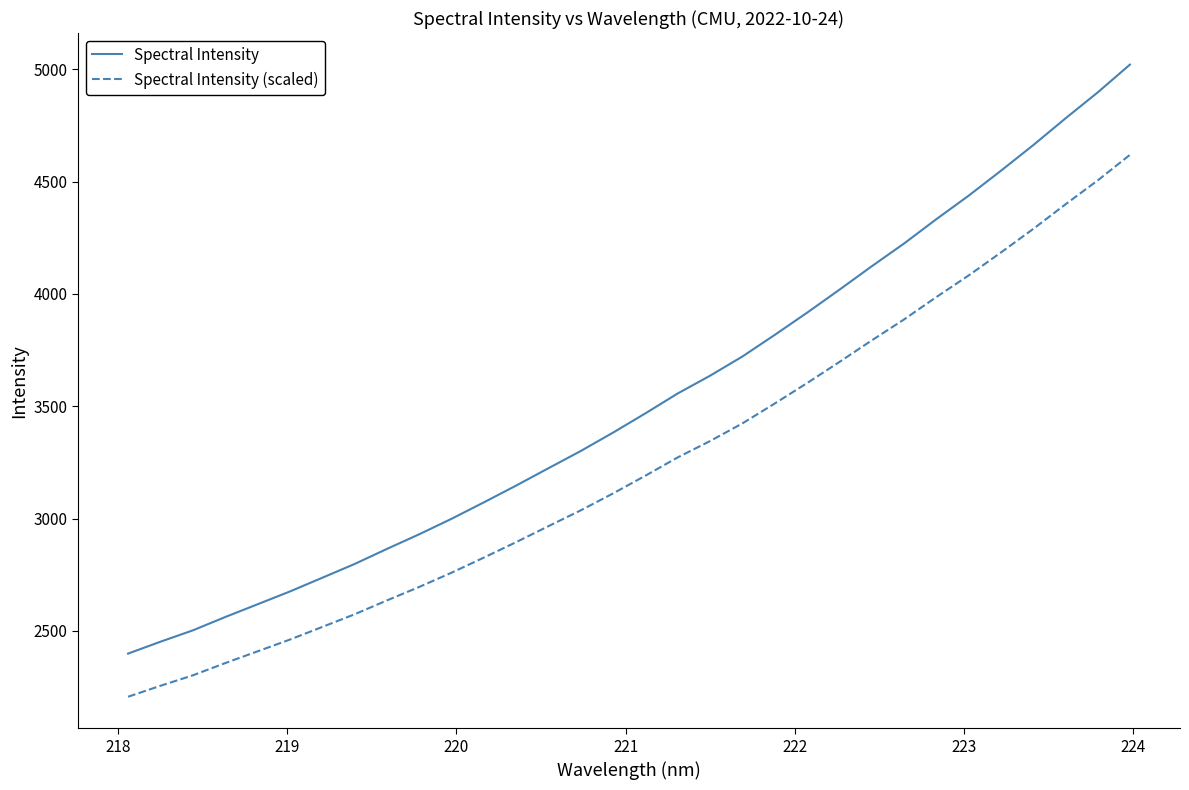

What is the highest value of the Spectral Intensity series?

5020.2